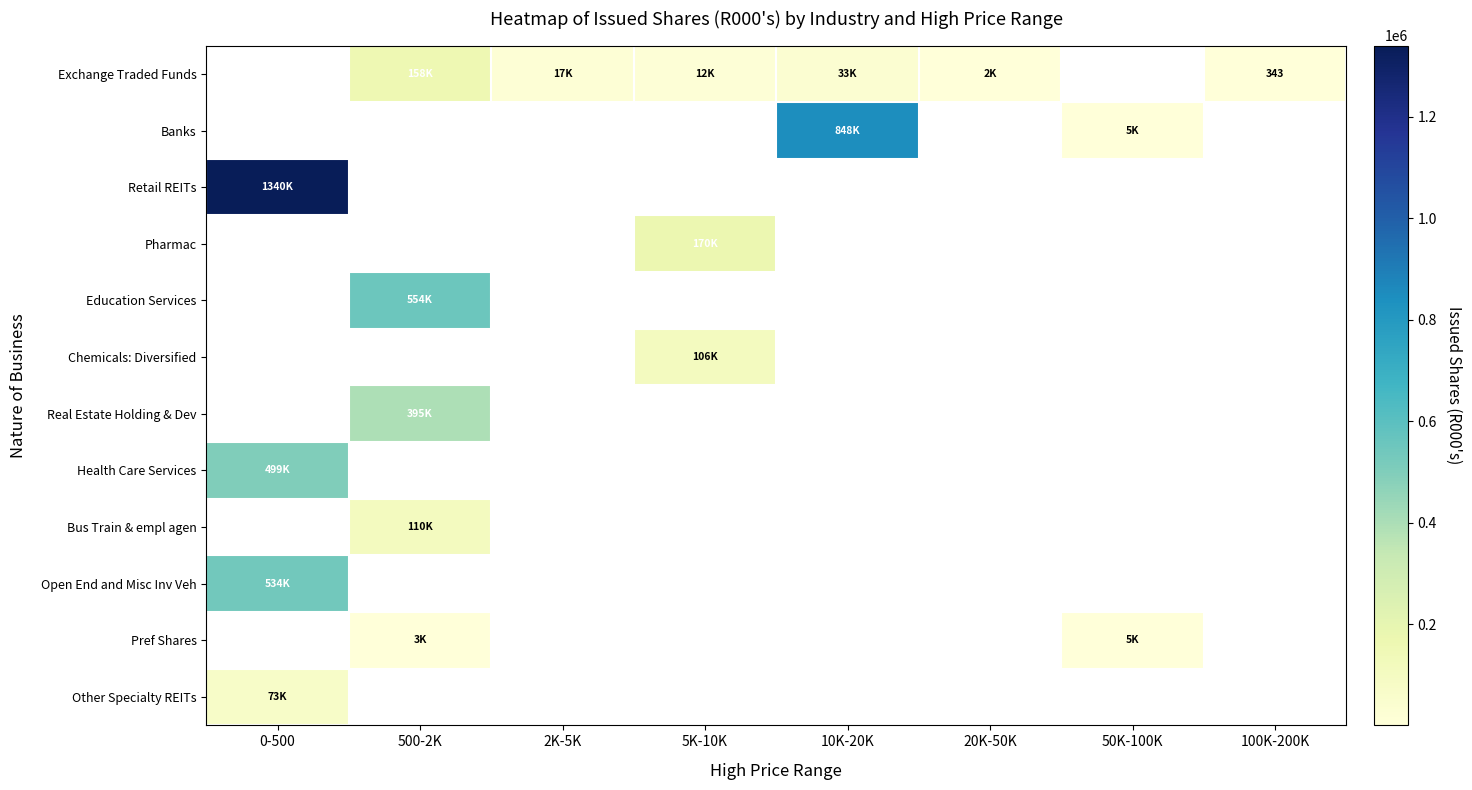

Is it true that Retail REITs equals 512038.0 at 0-500?

False